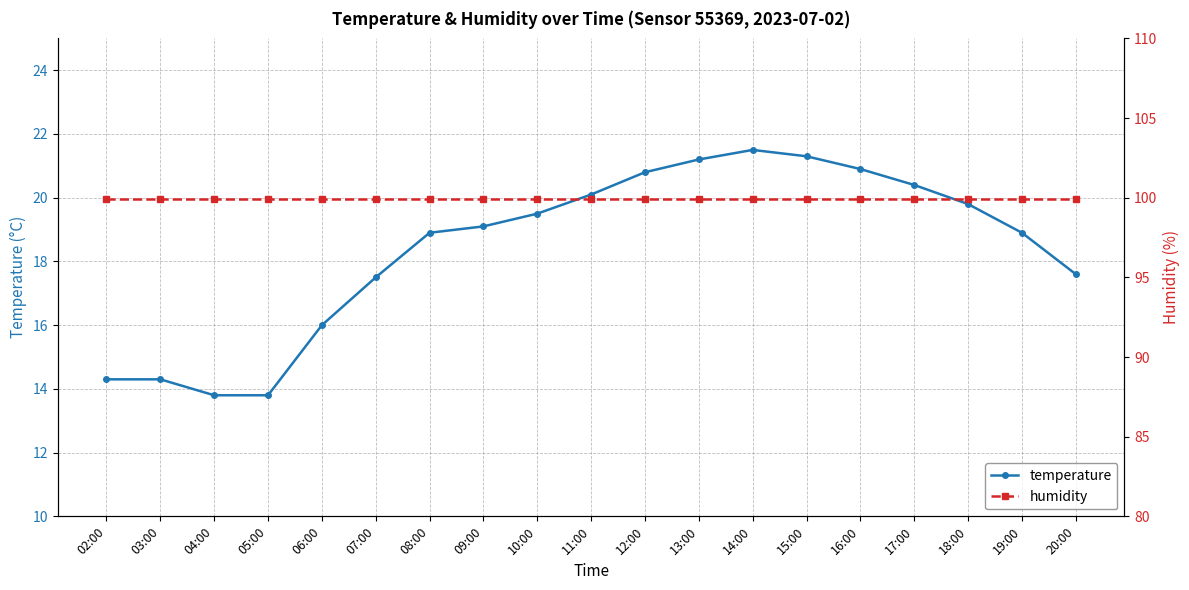

Reading right to left, transcribe all the data shown in this chart.

temperature: 20:00=17.6	19:00=18.9	18:00=19.8	17:00=20.4	16:00=20.9	15:00=21.3	14:00=21.5	13:00=21.2	12:00=20.8	11:00=20.1	10:00=19.5	09:00=19.1	08:00=18.9	07:00=17.5	06:00=16.0	05:00=13.8	04:00=13.8	03:00=14.3	02:00=14.3
humidity: 20:00=99.9	19:00=99.9	18:00=99.9	17:00=99.9	16:00=99.9	15:00=99.9	14:00=99.9	13:00=99.9	12:00=99.9	11:00=99.9	10:00=99.9	09:00=99.9	08:00=99.9	07:00=99.9	06:00=99.9	05:00=99.9	04:00=99.9	03:00=99.9	02:00=99.9